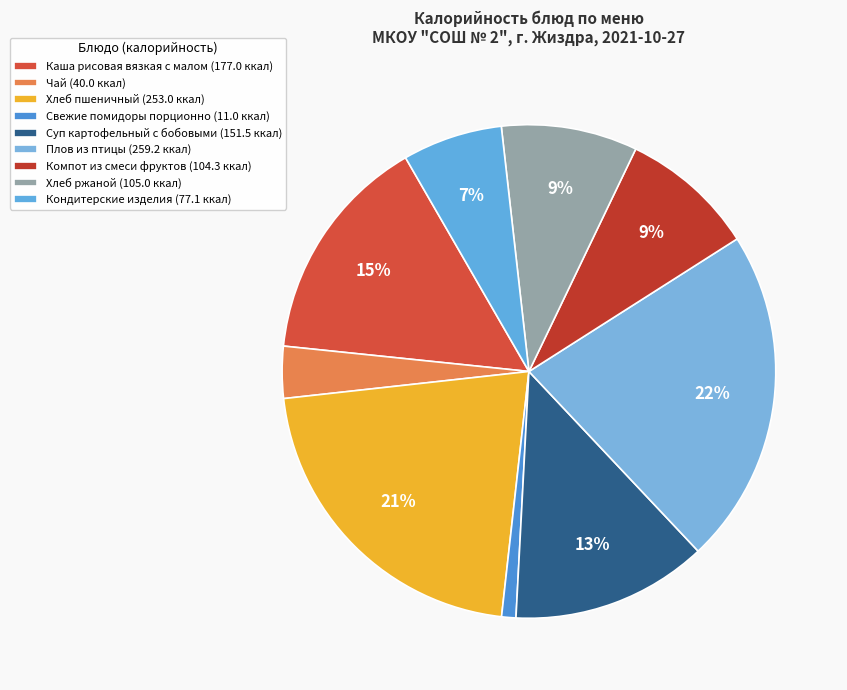

What is the ratio of the value at Свежие помидоры порционно to the value at Каша рисовая вязкая с малом?

0.1